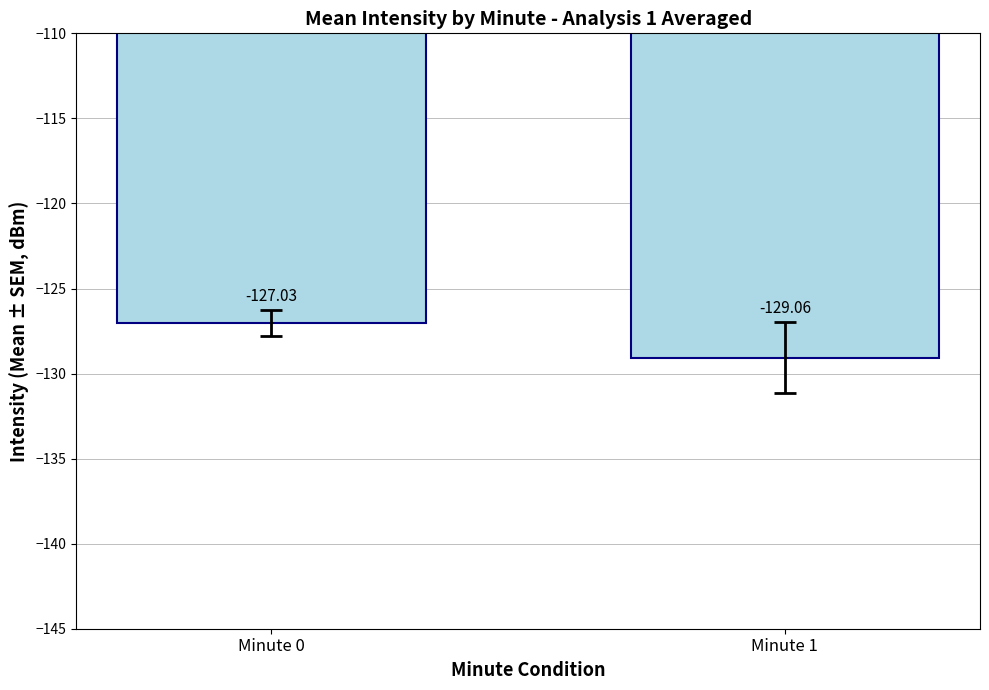

What is the greatest value displayed?

-127.0